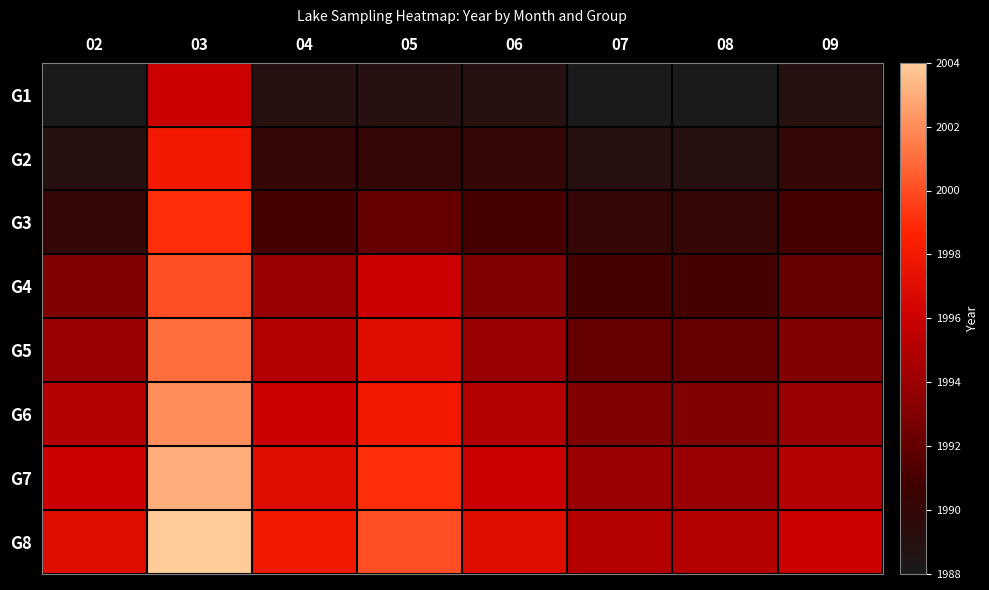

Reading left to right, what are all the values shown in this chart?

G1: 02=1988	03=1996	04=1989	05=1989	06=1989	07=1988	08=1988	09=1989
G2: 02=1989	03=1998	04=1990	05=1990	06=1990	07=1989	08=1989	09=1990
G3: 02=1990	03=1999	04=1991	05=1992	06=1991	07=1990	08=1990	09=1991
G4: 02=1993	03=2000	04=1994	05=1996	06=1993	07=1991	08=1991	09=1992
G5: 02=1994	03=2001	04=1995	05=1997	06=1994	07=1992	08=1992	09=1993
G6: 02=1995	03=2002	04=1996	05=1998	06=1995	07=1993	08=1993	09=1994
G7: 02=1996	03=2003	04=1997	05=1999	06=1996	07=1994	08=1994	09=1995
G8: 02=1997	03=2004	04=1998	05=2000	06=1997	07=1995	08=1995	09=1996